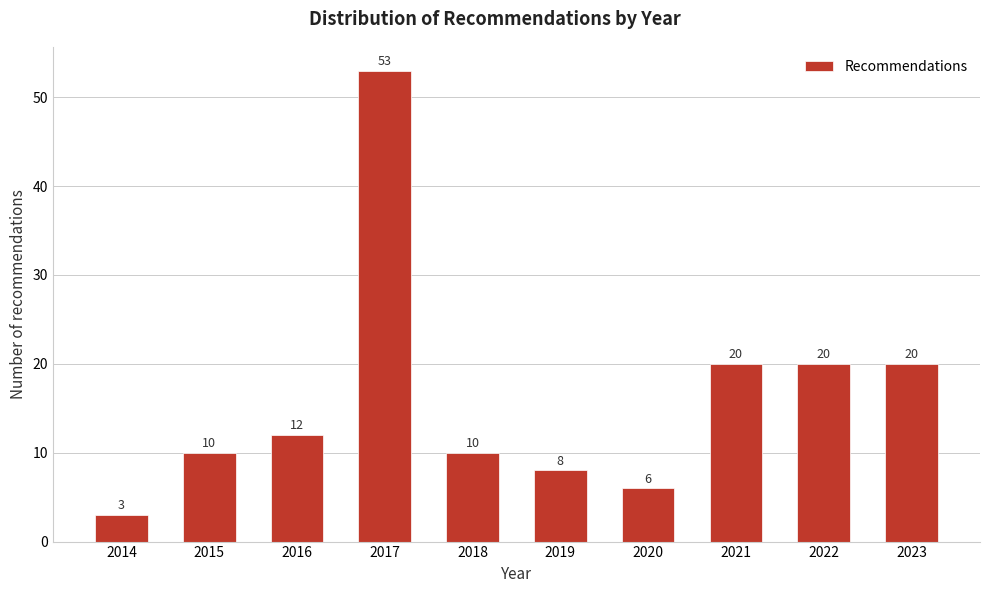

Reading left to right, extract all data points from this chart.

3	10	12	53	10	8	6	20	20	20